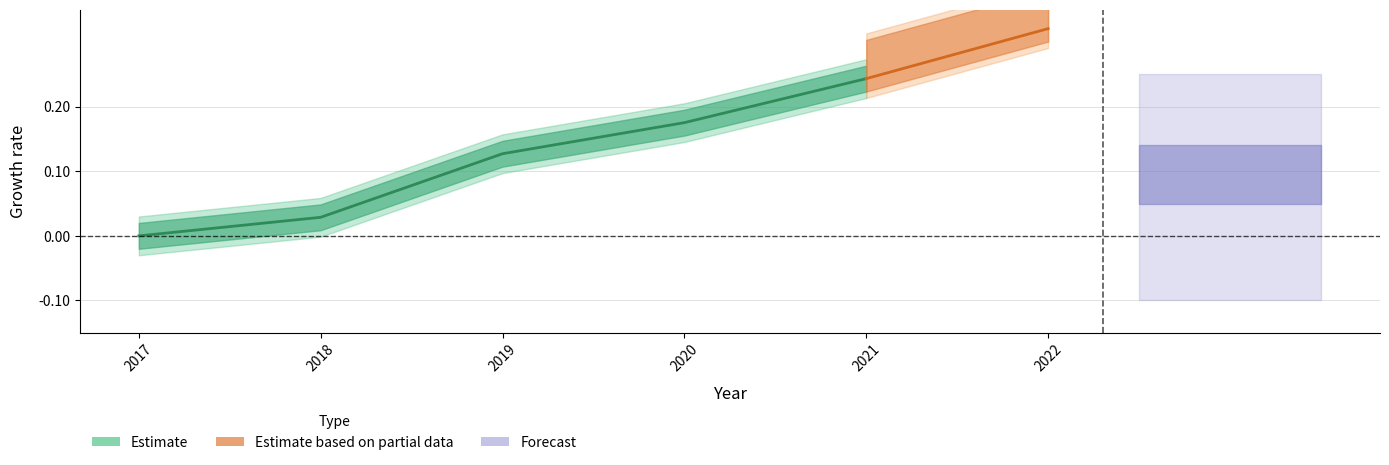

What is the sum of all values?

0.6